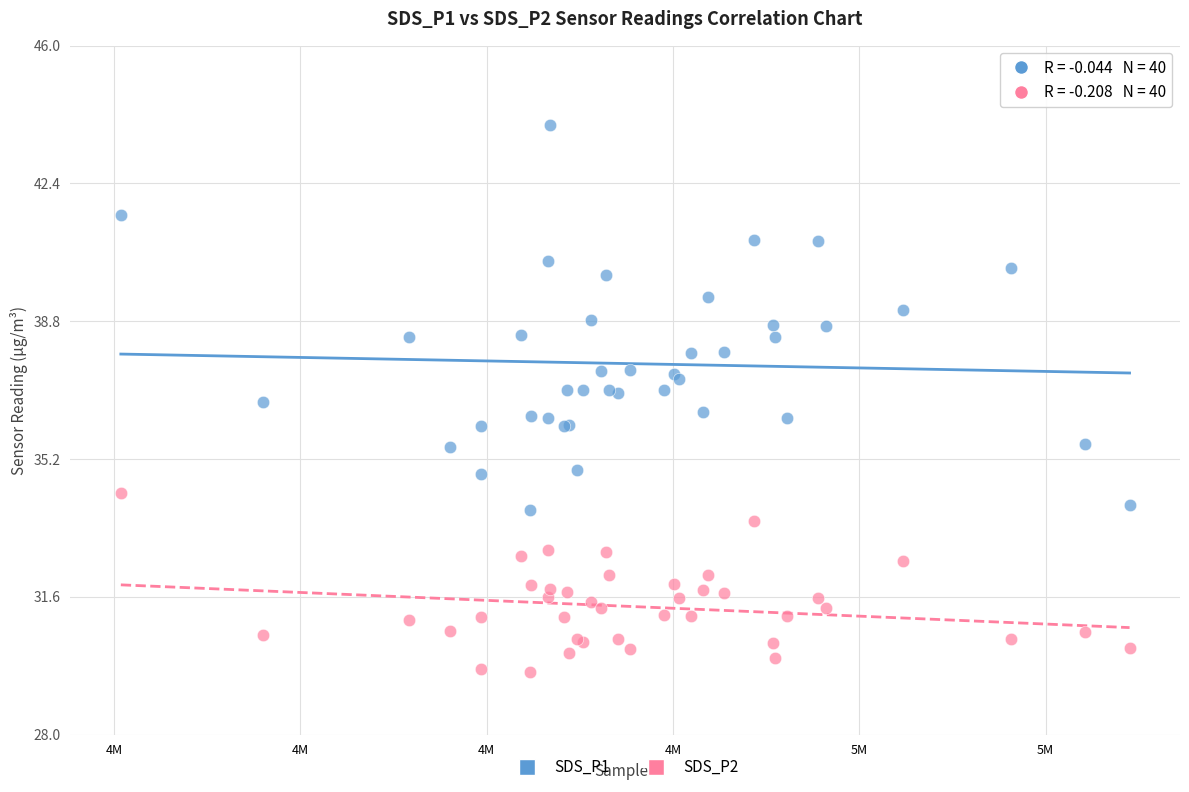

Which series reaches the minimum Y coordinate?

SDS_P2